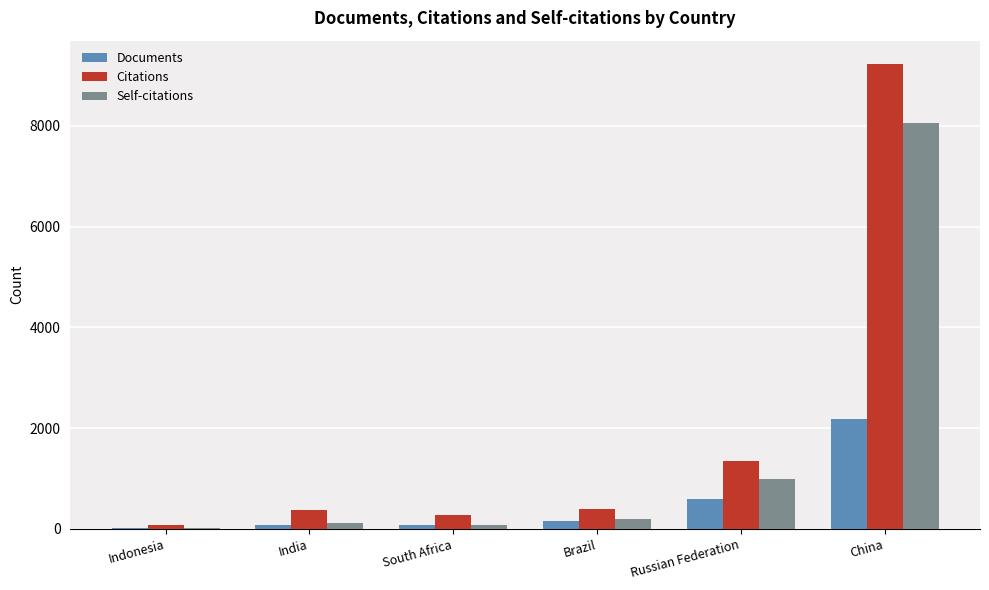

Where is Citations nearest to the value 4655?

Russian Federation